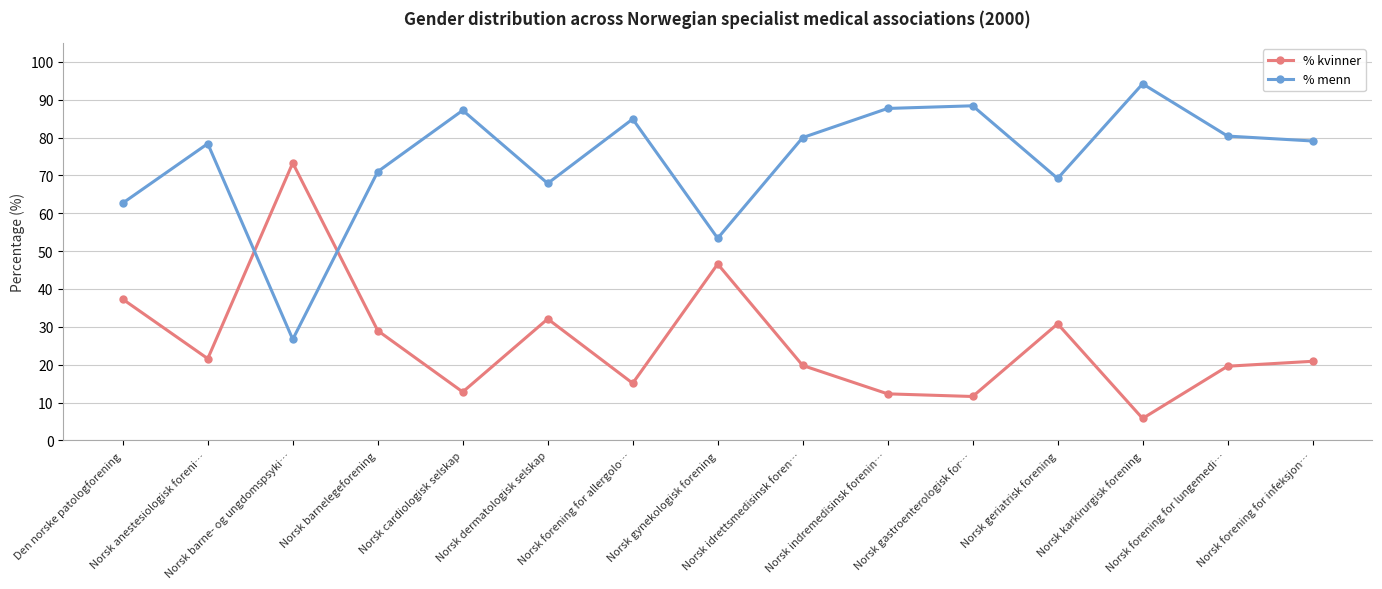

What is the maximum value for % kvinner?

73.3